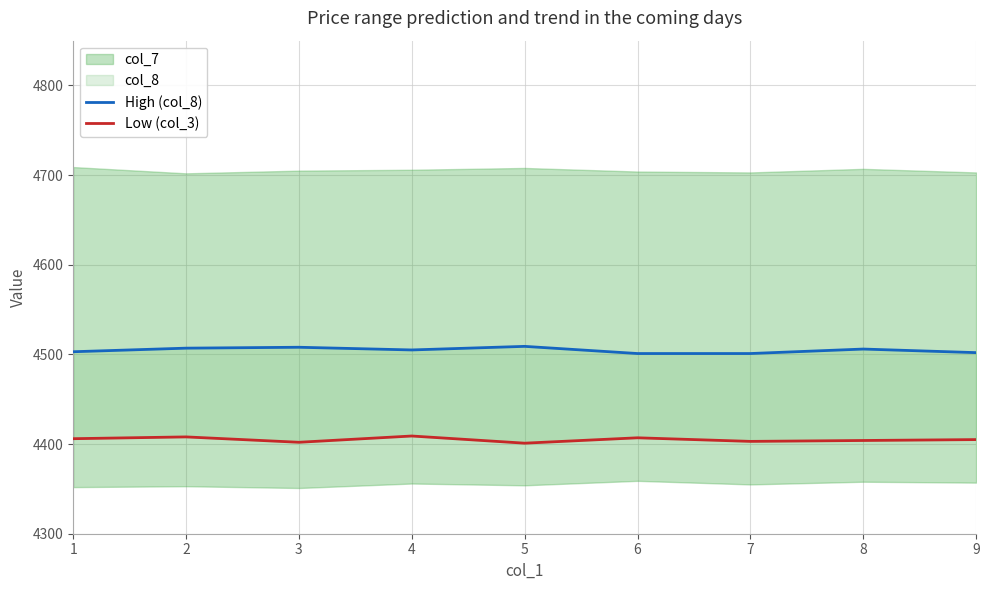

What is the sum of the Low (col_3) values at 3 and 8?

8806